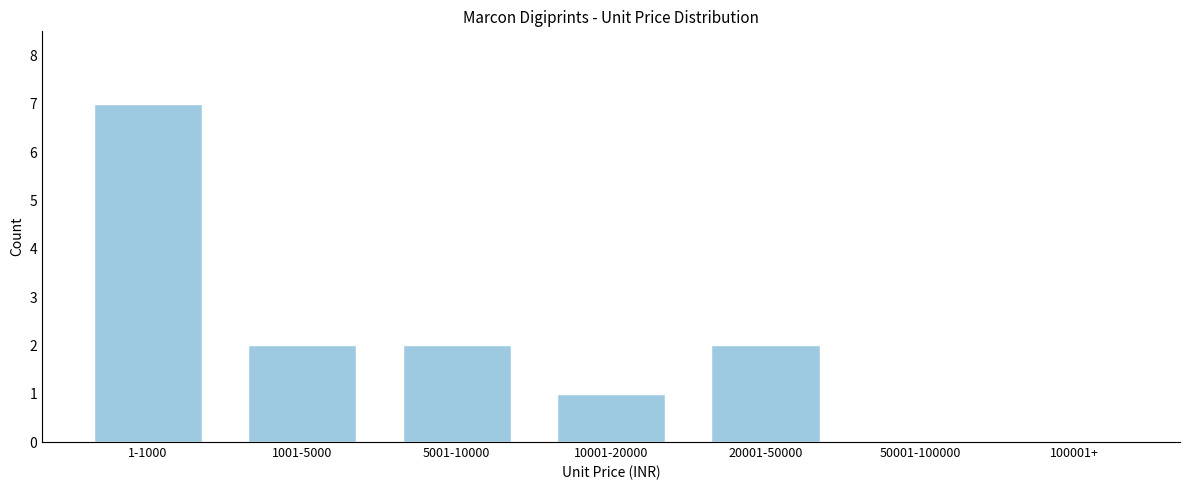

Reading left to right, list all the values displayed in this chart.

1-1000=7	1001-5000=2	5001-10000=2	10001-20000=1	20001-50000=2	50001-100000=0	100001+=0